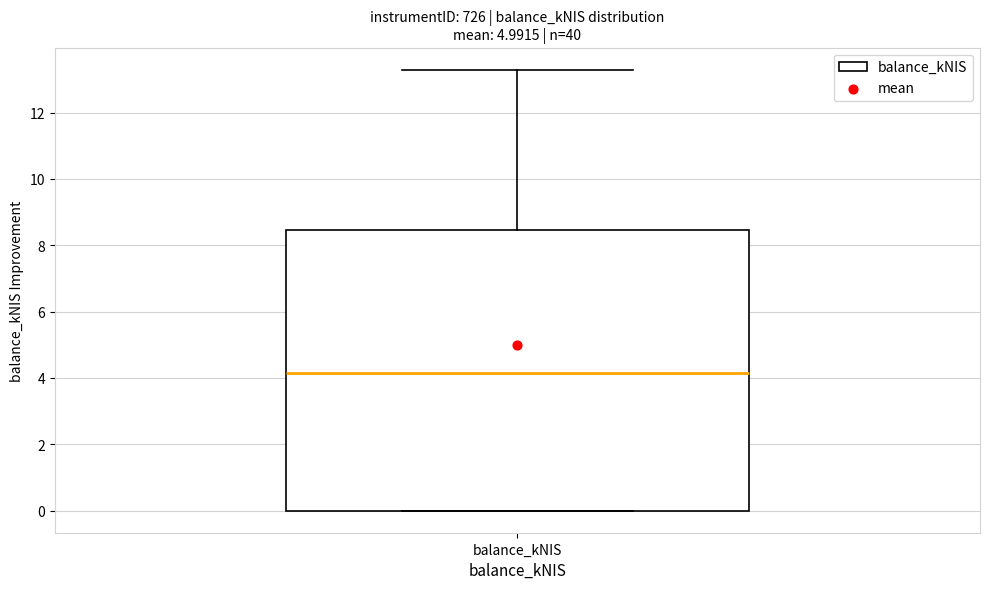

Transcribe this box plot: give where the median line is, the range the box spans, and where the two whiskers end, as read against the y-axis. The values are not printed on the chart, so give them approximately, as read against the axis.

median 4.2, box 0.0 to 8.4, whiskers 0.0 to 13.2